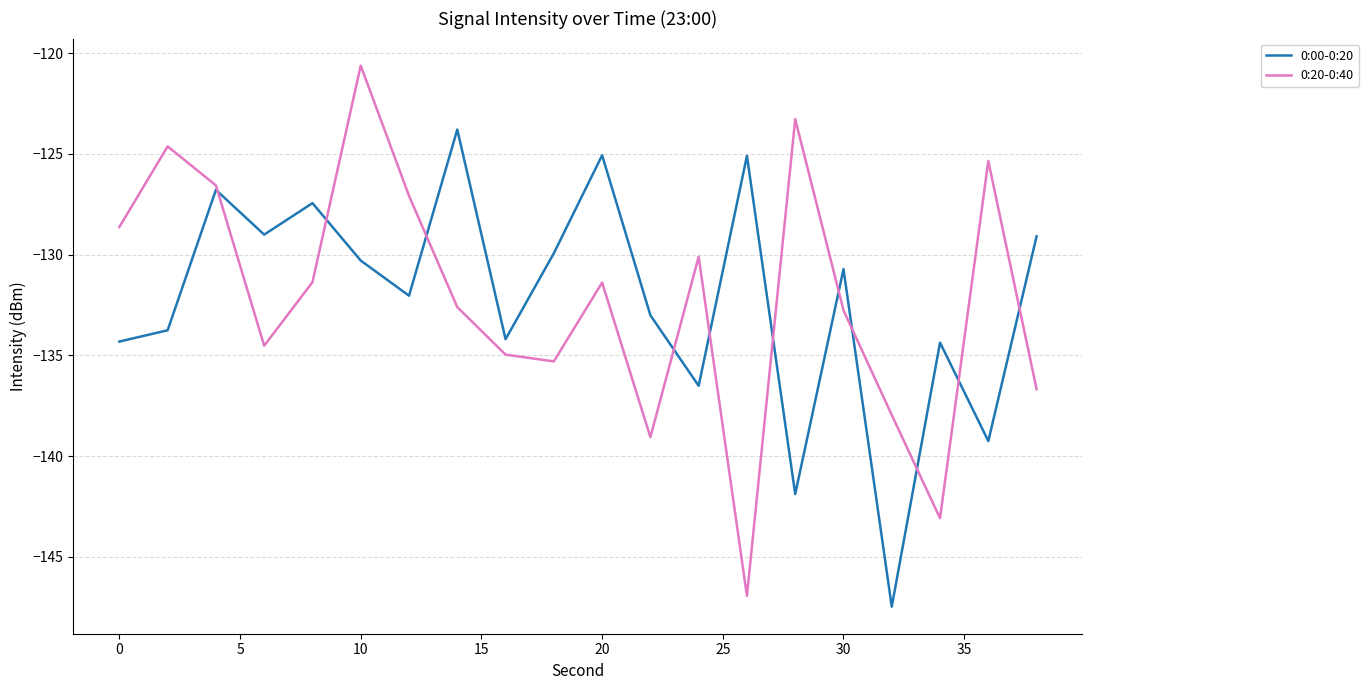

What is the minimum value for 0:20-0:40?

-146.9